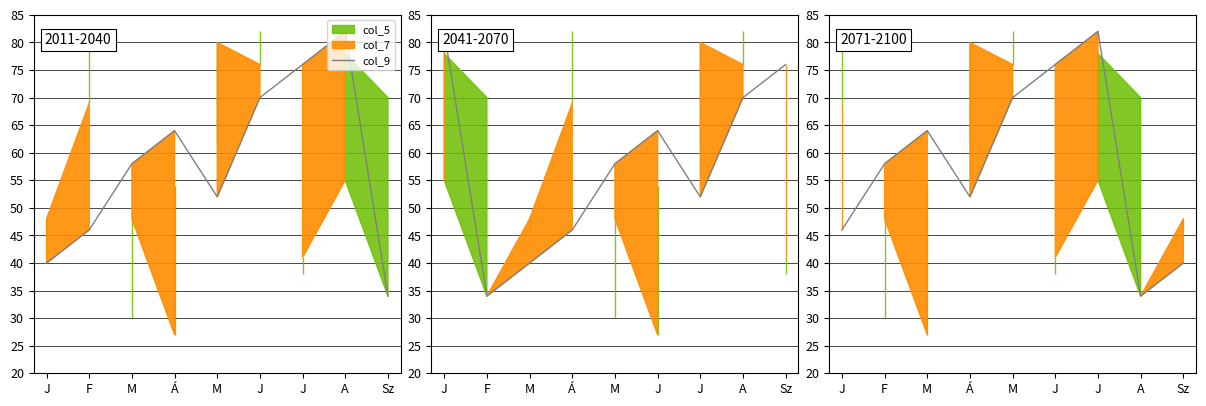

What is the difference between the maximum and minimum values?

48